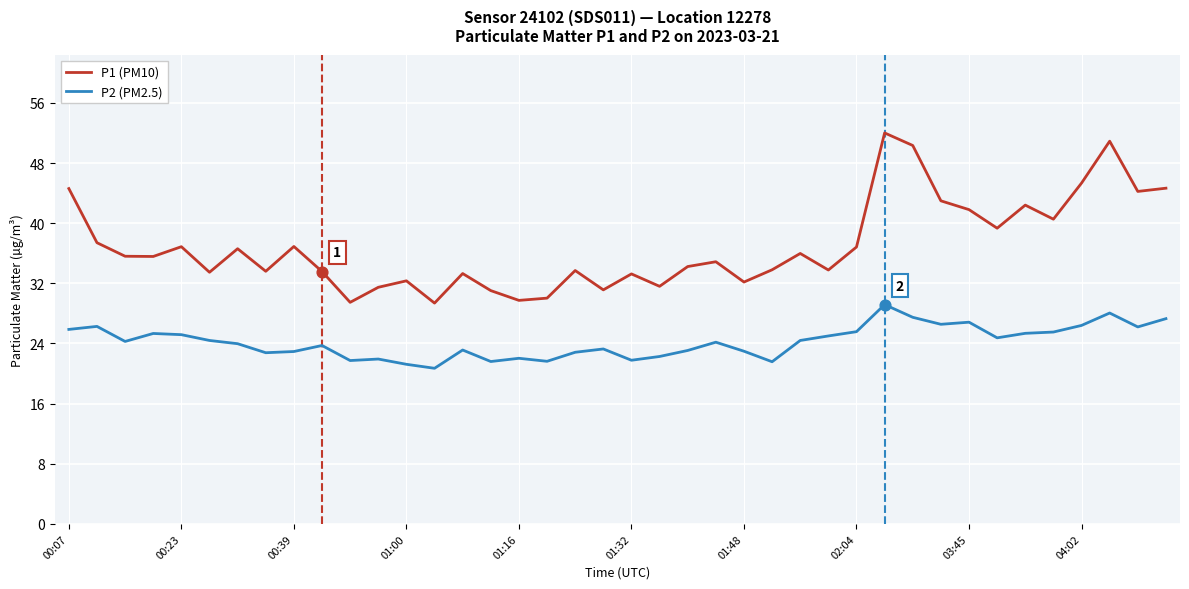

Which series has the largest total across all categories?

P1 (PM10)